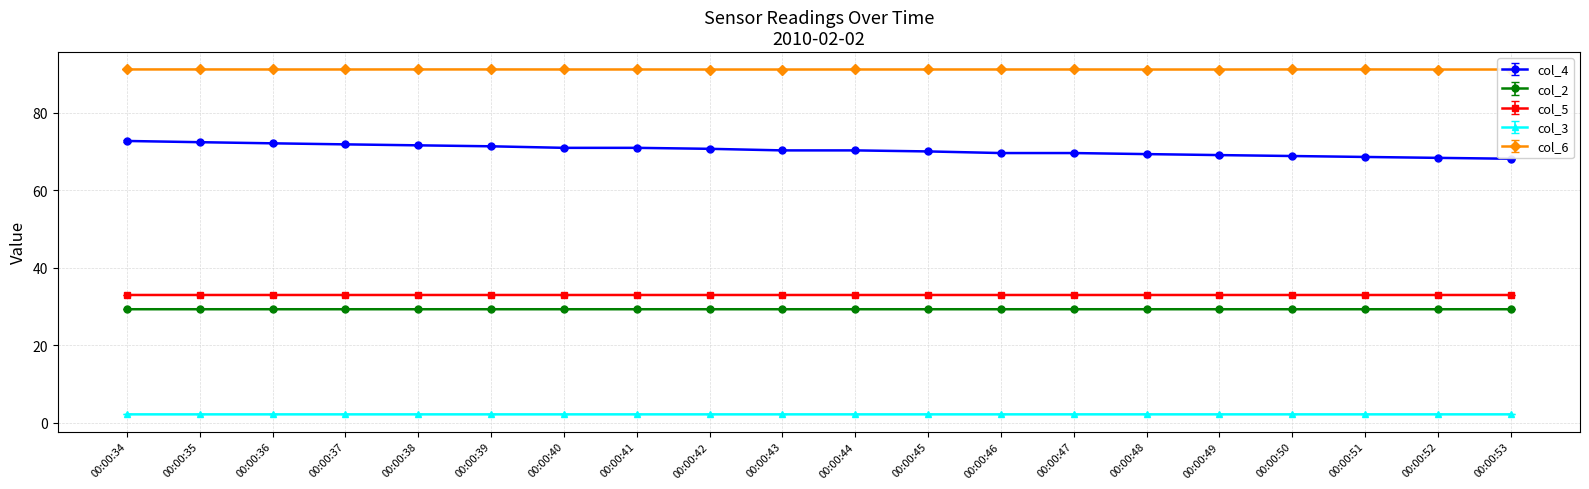

The value of col_2 at 00:00:50 is 7.8. True or false?

False